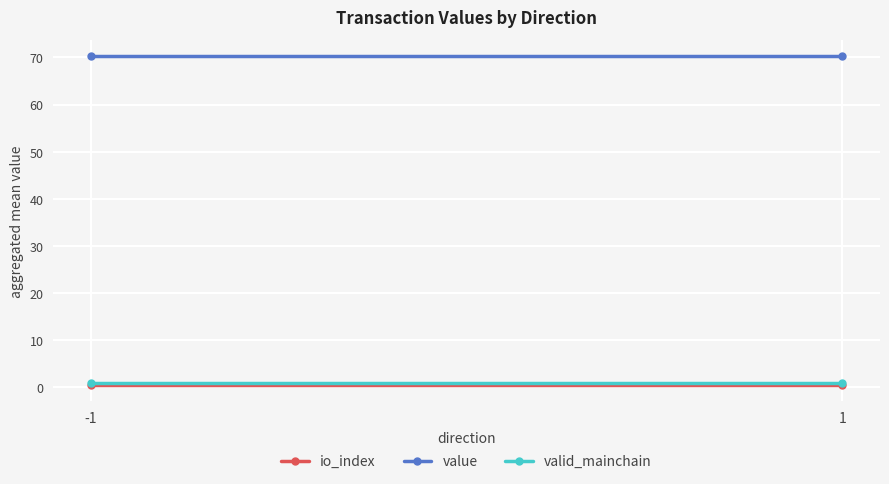

The value of valid_mainchain at -1 is 1.0. True or false?

True